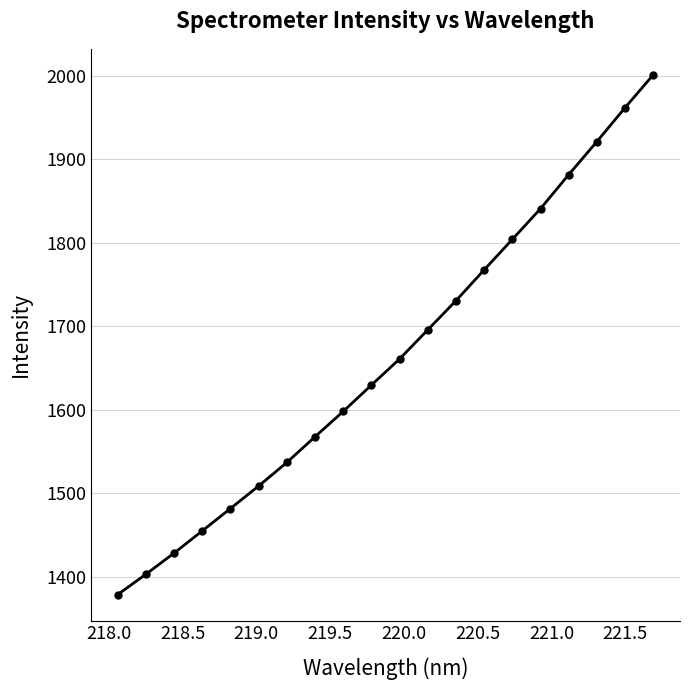

True or false: the data has more than 2 interior local peaks.

False